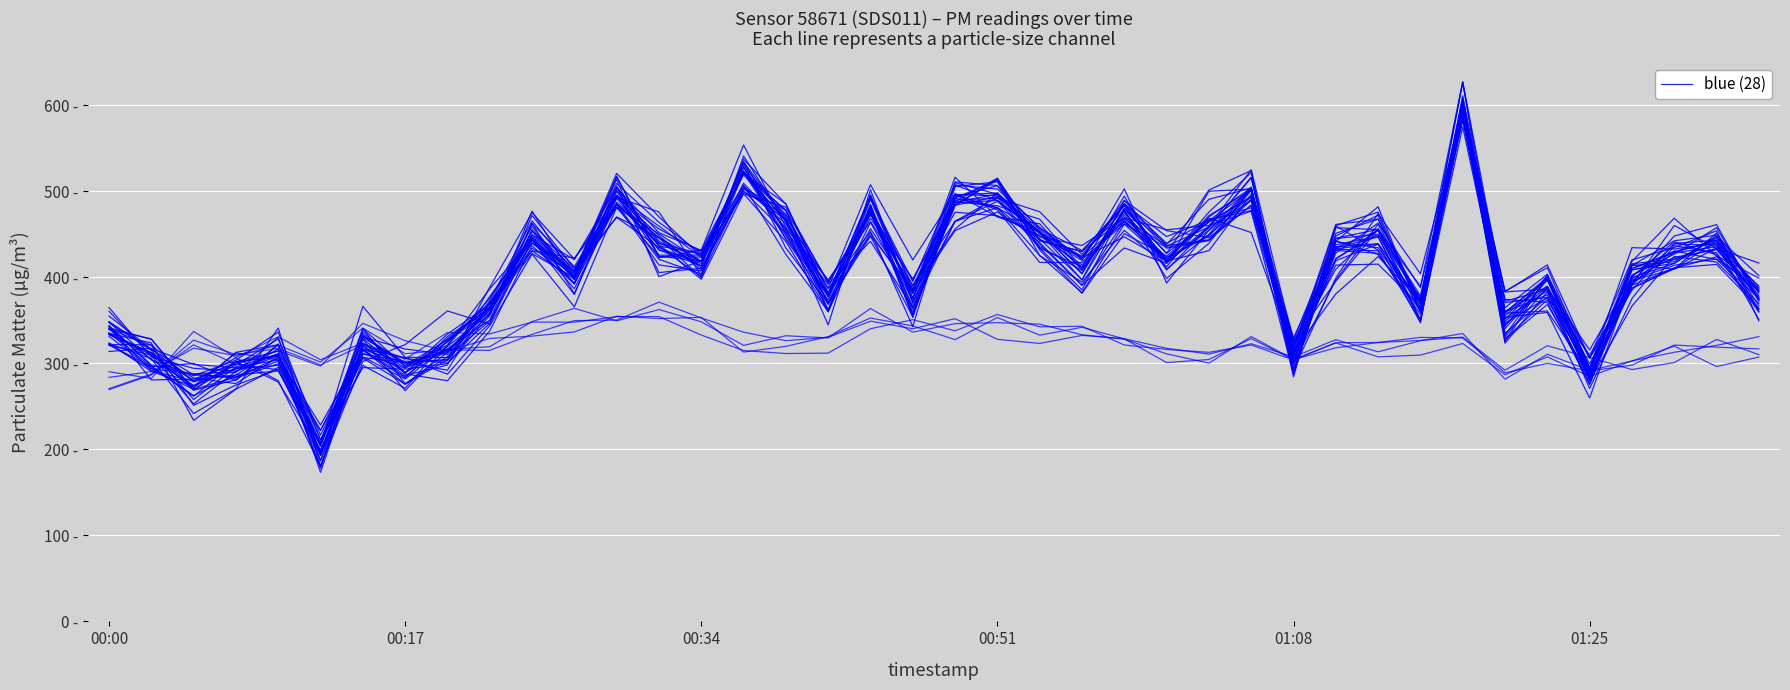

Reading left to right, list all the values displayed in this chart.

340.7	291.2	279.1	306.4	279.7	180.5	320.5	289.4	317.0	350.3	462.4	412.3	492.4	456.1	429.9	505.9	466.9	360.3	490.8	375.7	487.5	483.0	467.5	410.8	472.1	419.0	471.6	501.4	314.1	441.8	482.0	359.6	592.3	340.2	396.8	305.9	397.0	413.9	421.2	387.3